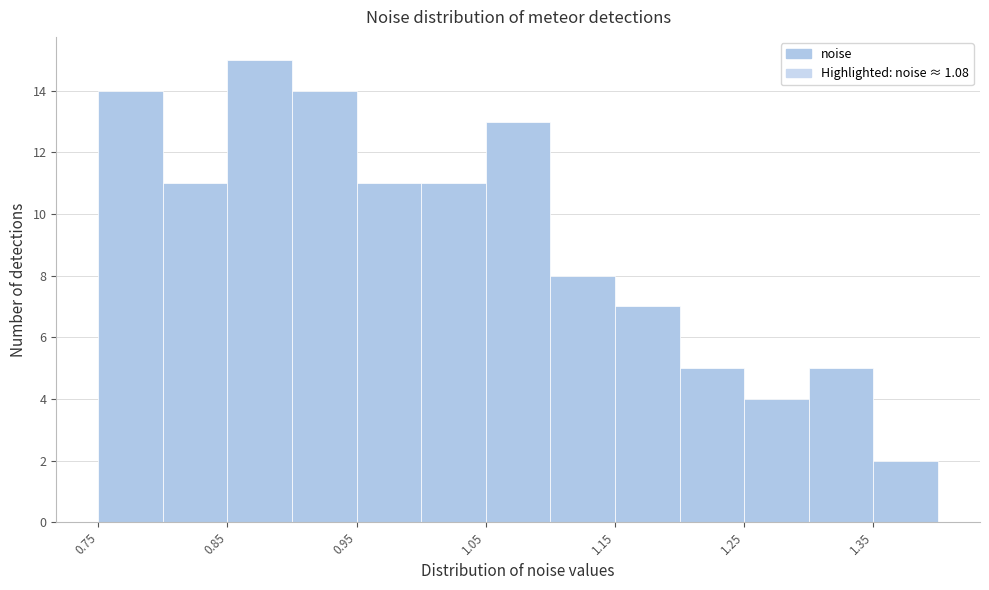

How tall is the bar that spans 1.15 to 1.20 on the x-axis? Neither the bar edges nor the heights are printed on the chart, so give them approximately, as read against the axes.

7